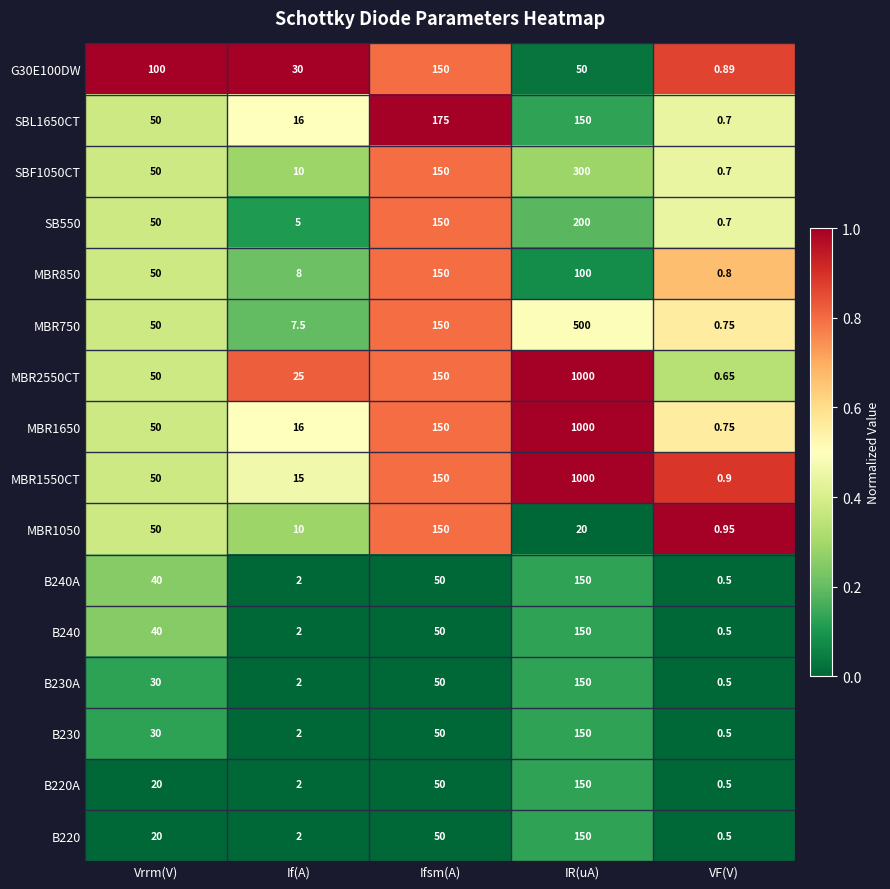

Is the value of B240A at Vrrm(V) greater than the value of MBR850 at If(A)?

Yes